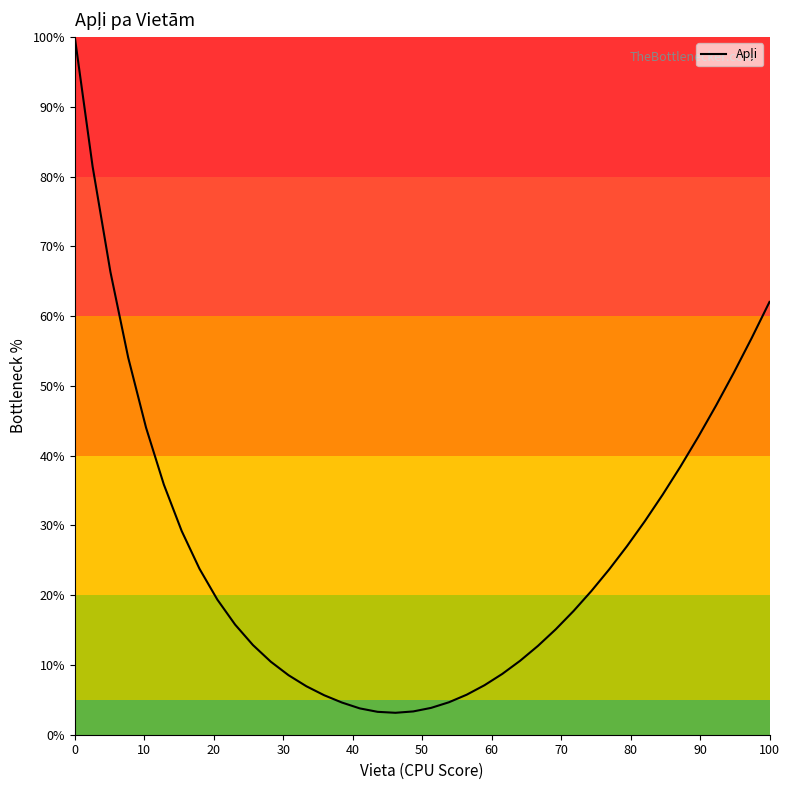

What is the sum of all values?

1054.1